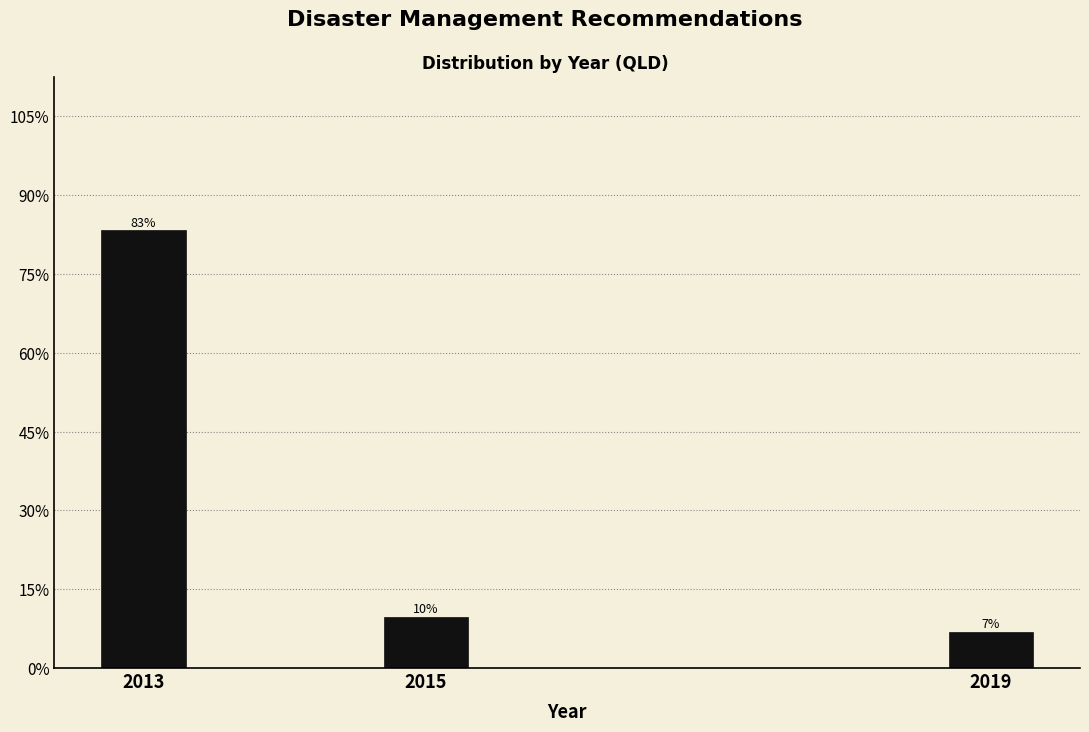

Does the chart contain any negative values?

No